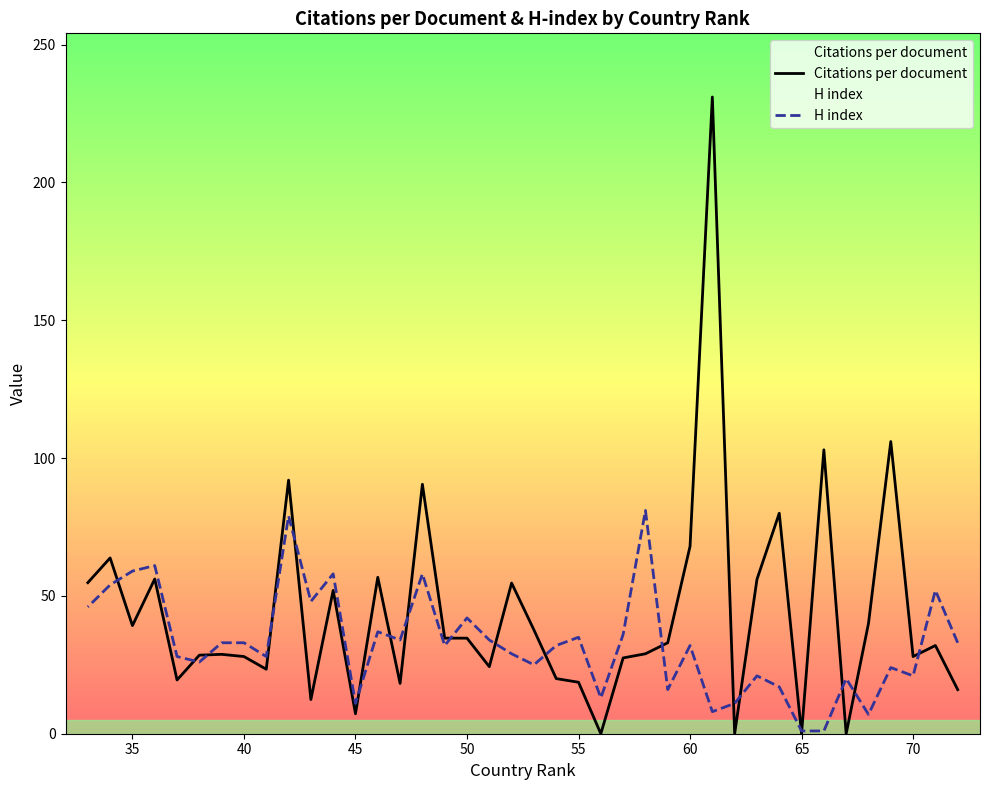

How many intersections are there between H index and Citations per document?

19